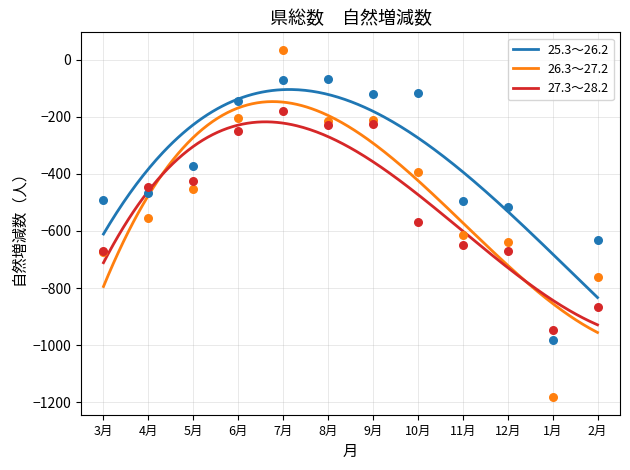

At how many categories does at least one series exceed -182?

5